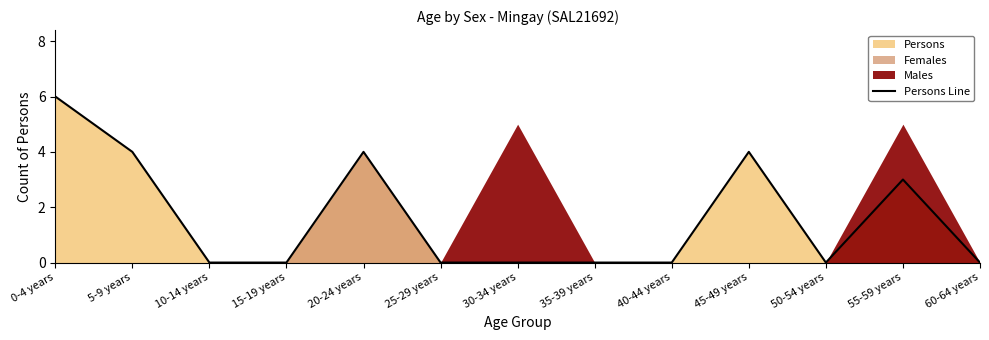

Rank the categories by value from highest to lowest.

0-4 years, 5-9 years, 20-24 years, 45-49 years, 55-59 years, 10-14 years, 15-19 years, 25-29 years, 30-34 years, 35-39 years, 40-44 years, 50-54 years, 60-64 years